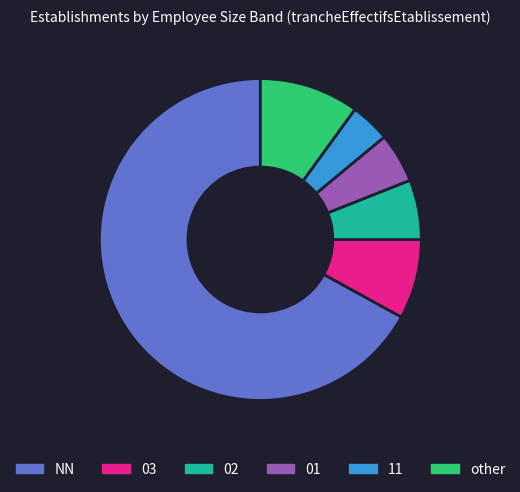

Do 02 and 01 together represent more than half of the pie?

No